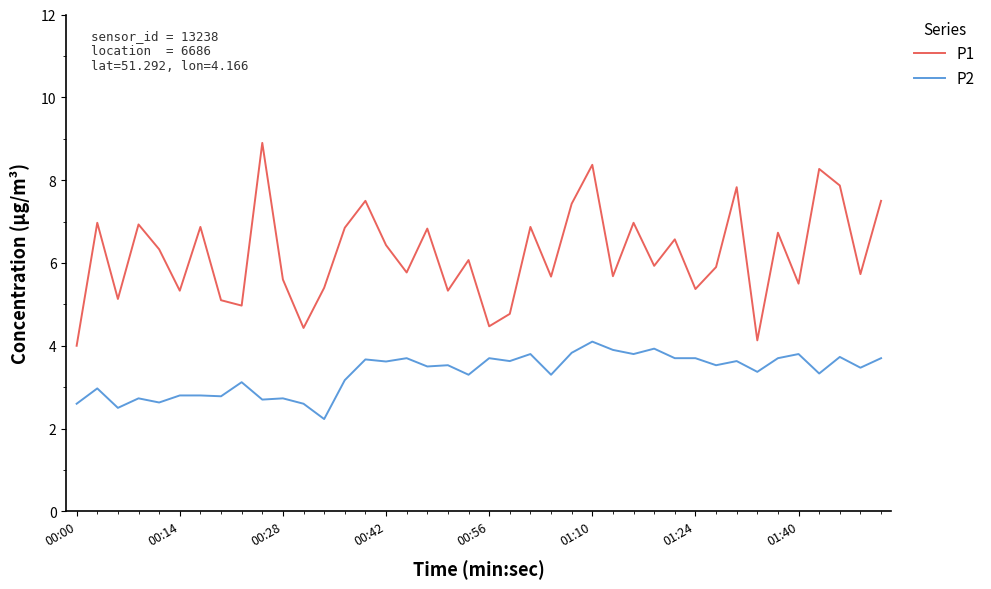

List the series in order of their overall mean, highest first.

P1, P2